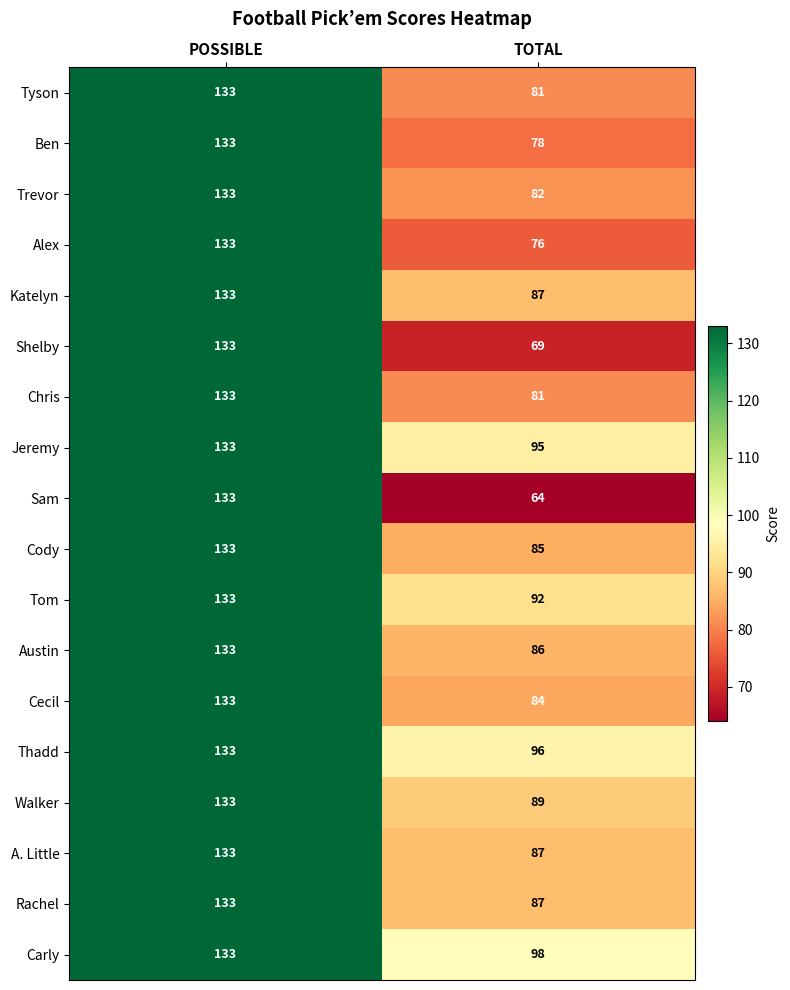

What is the spread (max minus min) of values at TOTAL?

34